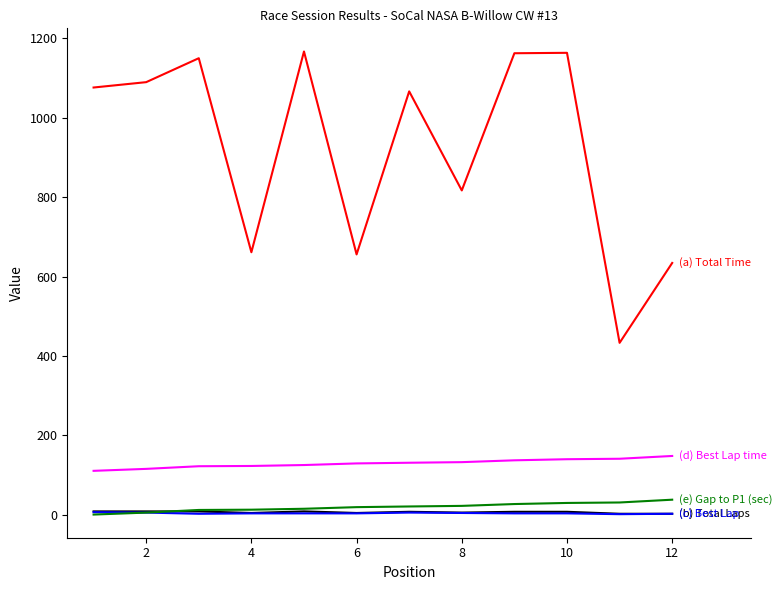

What is the greatest value displayed?

1167.2